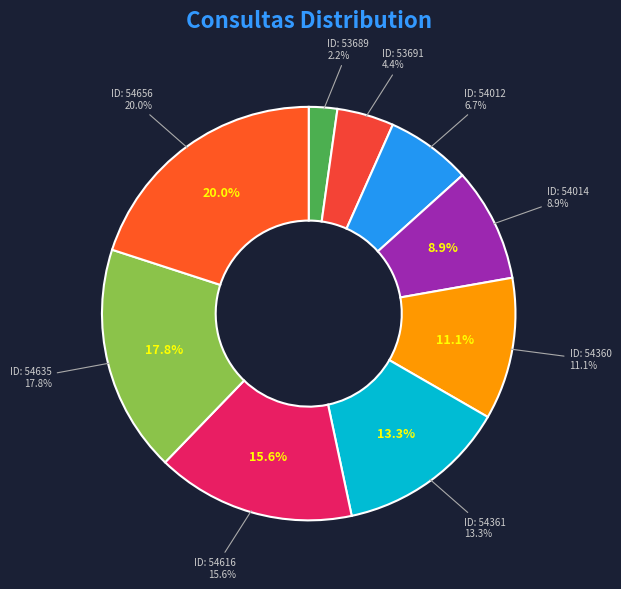

Which slice is the largest?

54656